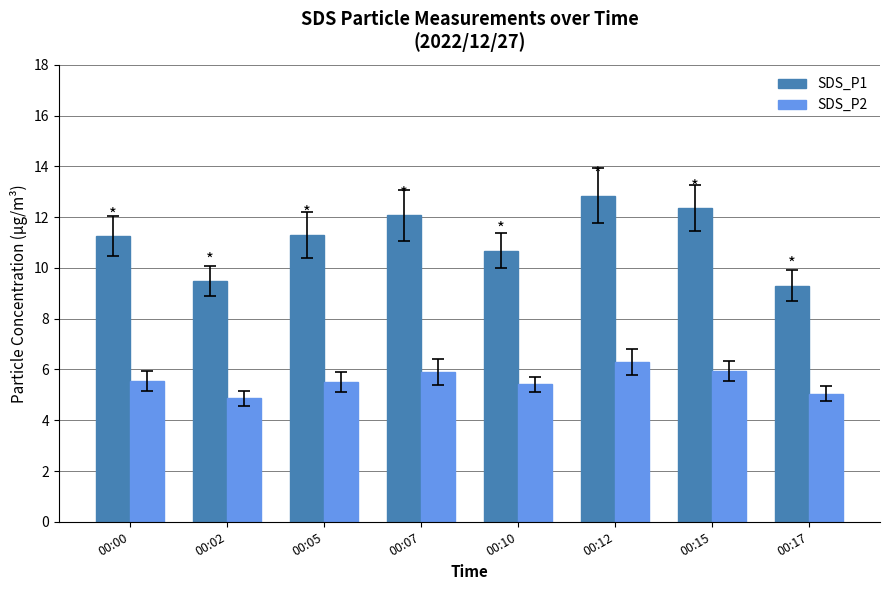

What is the minimum value for SDS_P2?

4.9